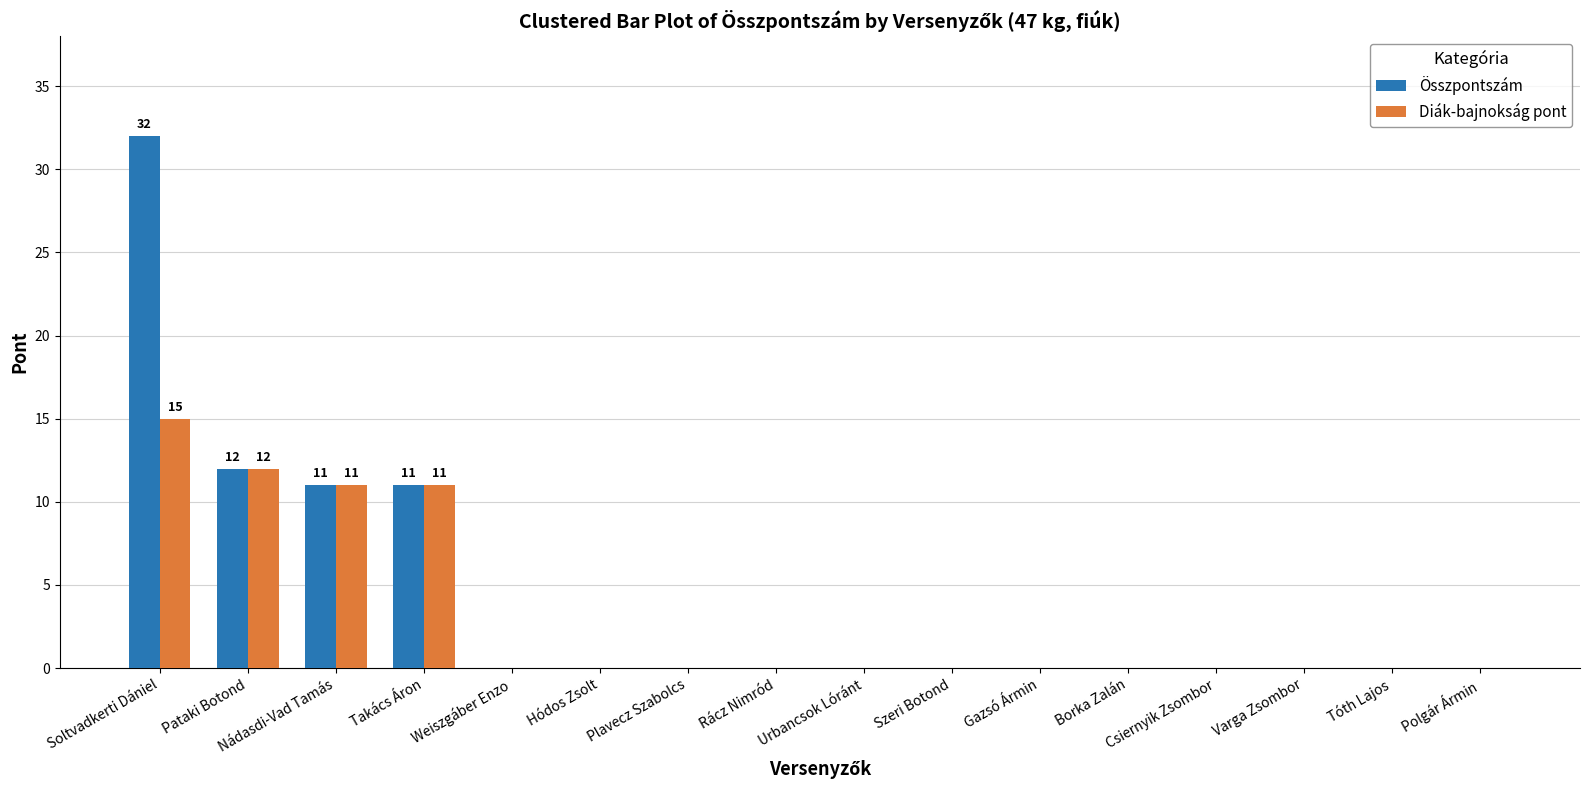

What is the sum of the Diák-bajnokság pont values at Gazsó Ármin and Pataki Botond?

12